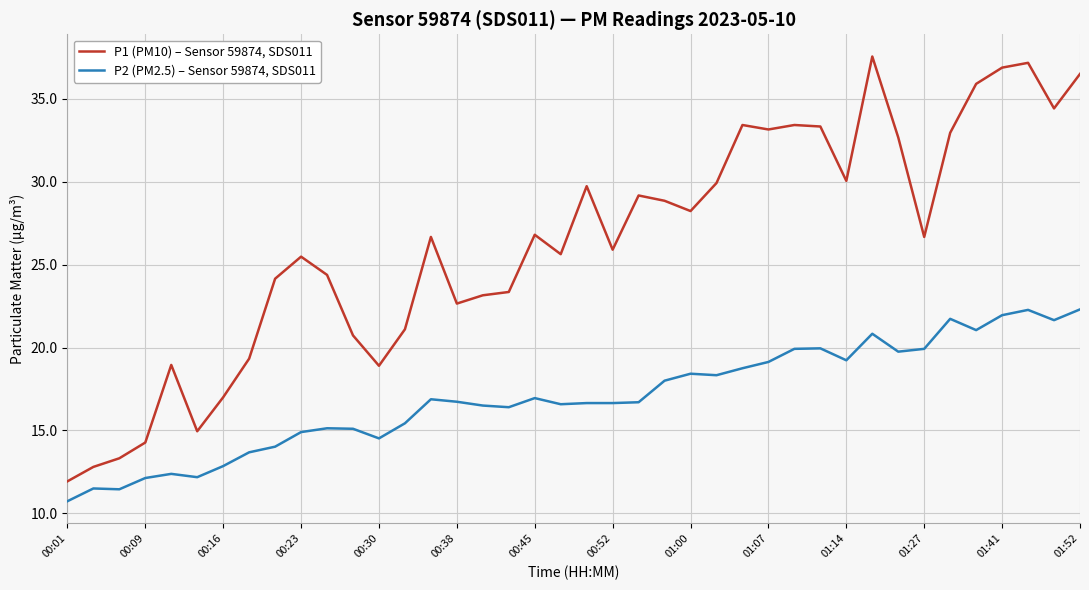

True or false: P1 (PM10) – Sensor 59874, SDS011 and P2 (PM2.5) – Sensor 59874, SDS011 cross at least once.

False